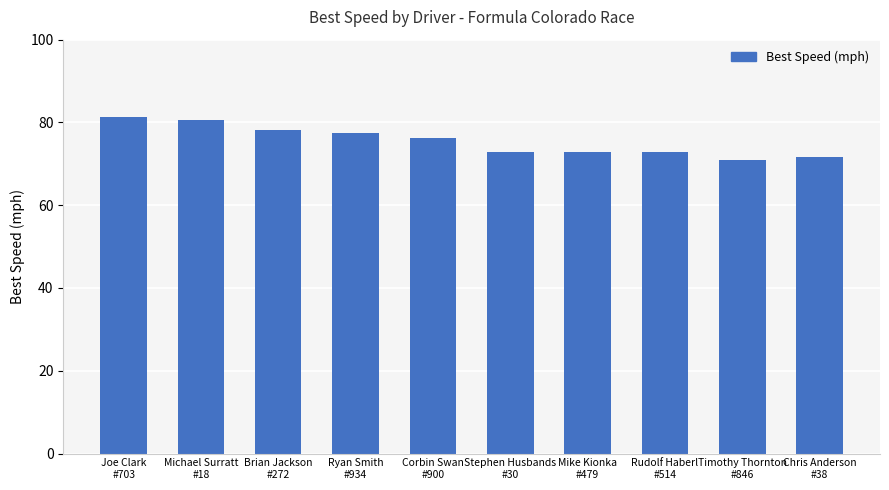

What is the value of the 2nd bar from the left?

80.5